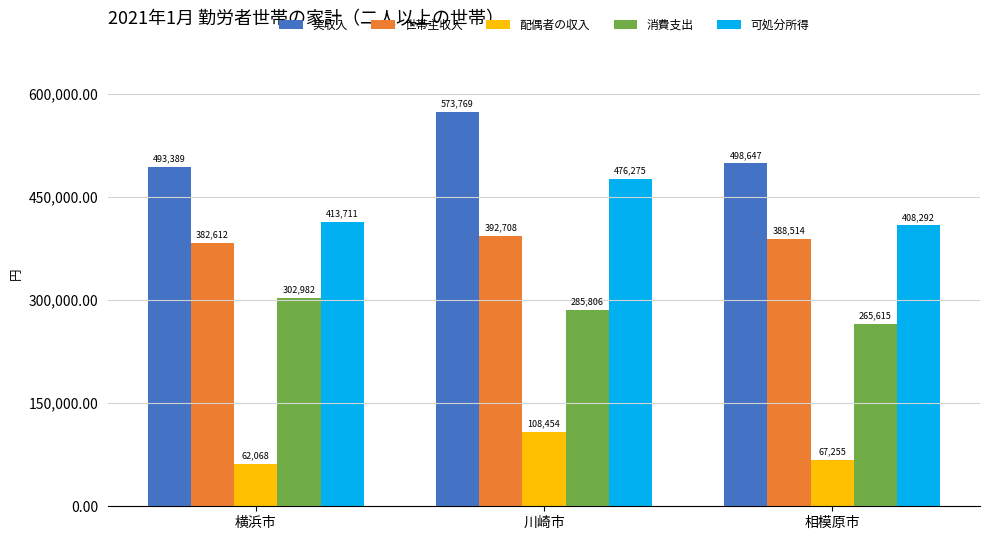

The 消費支出 series shows 383531 at 川崎市. True or false?

False